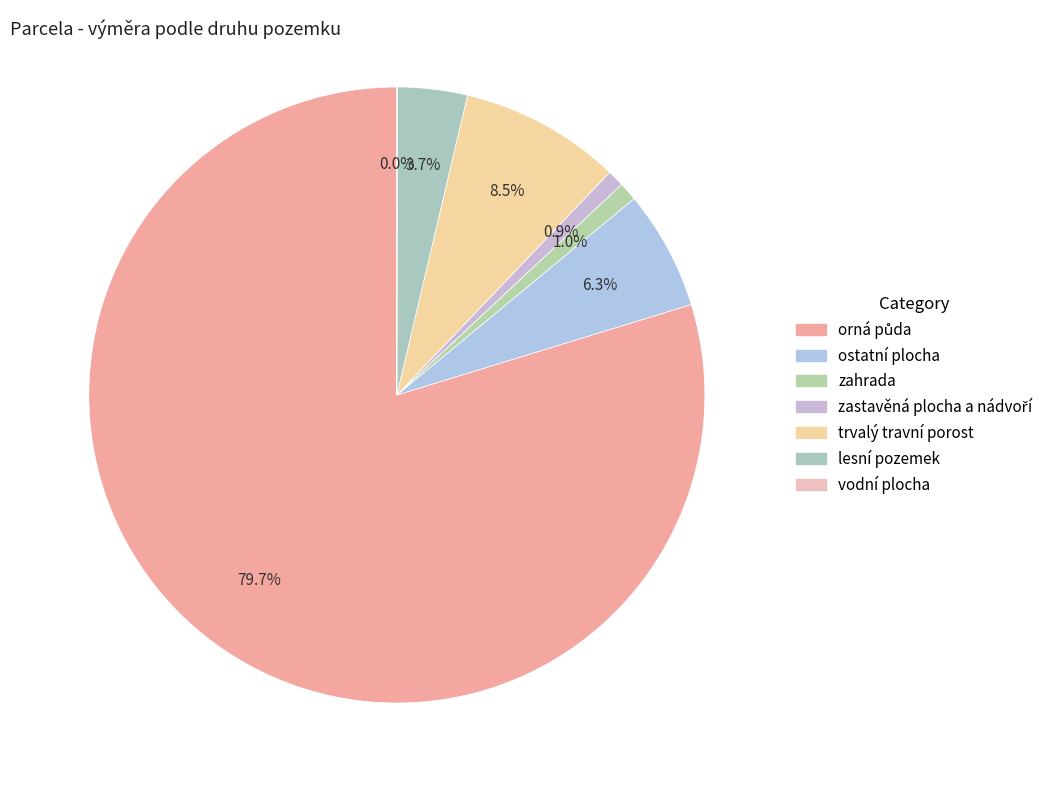

Rank the categories by value from lowest to highest.

vodní plocha, zastavěná plocha a nádvoří, zahrada, lesní pozemek, ostatní plocha, trvalý travní porost, orná půda